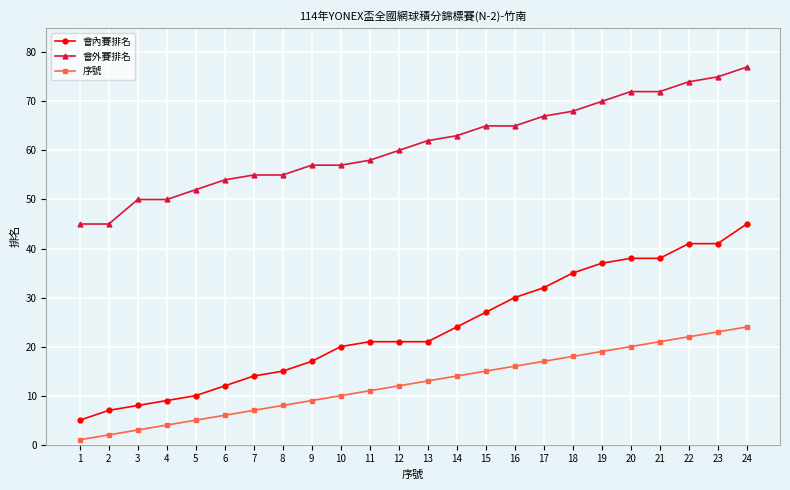

What is the maximum value shown in the chart?

77